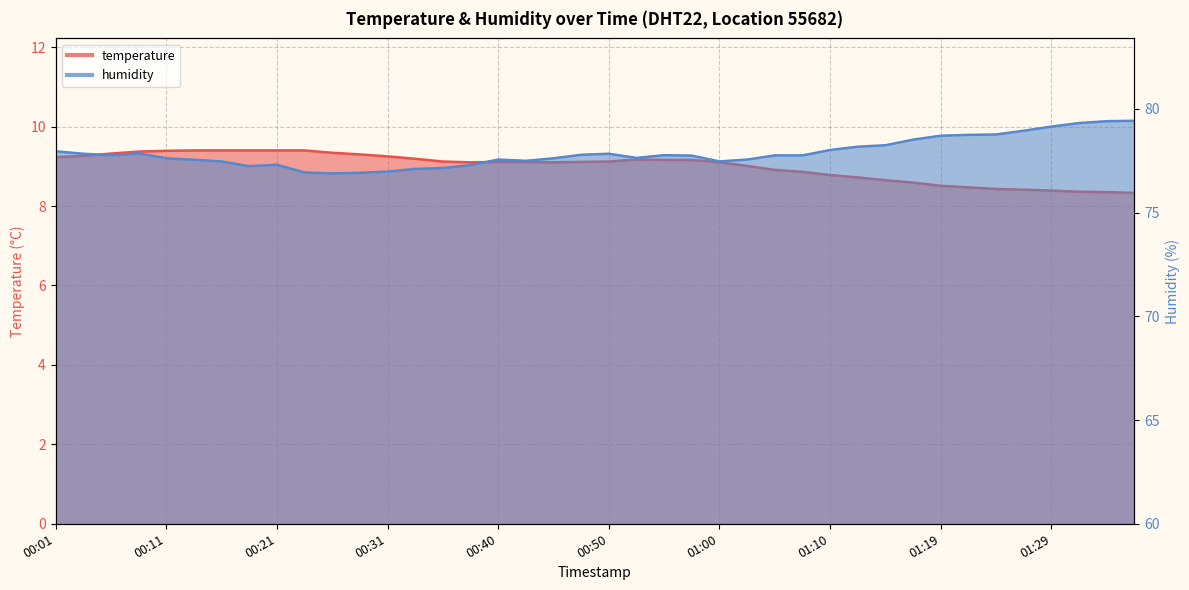

Is the value of humidity at 00:50 greater than the value of temperature at 01:19?

Yes